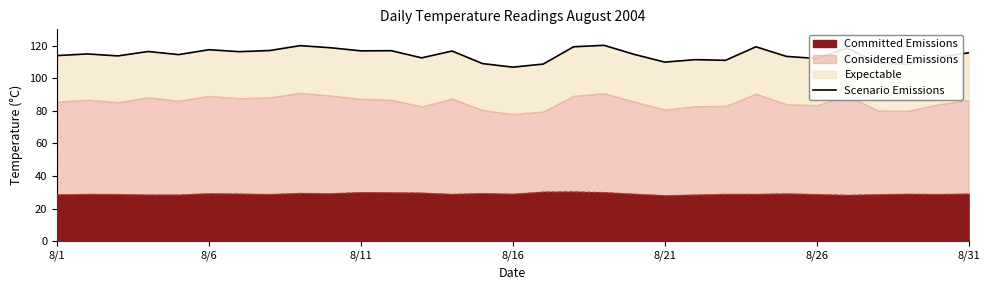

True or false: Committed Emissions has a value of 47.8 at 8/26.

False